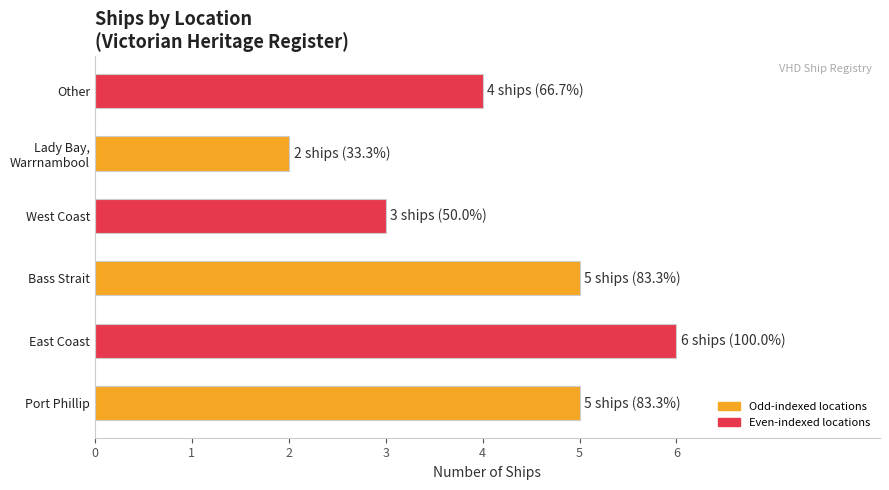

What is the difference between the maximum and minimum values?

4